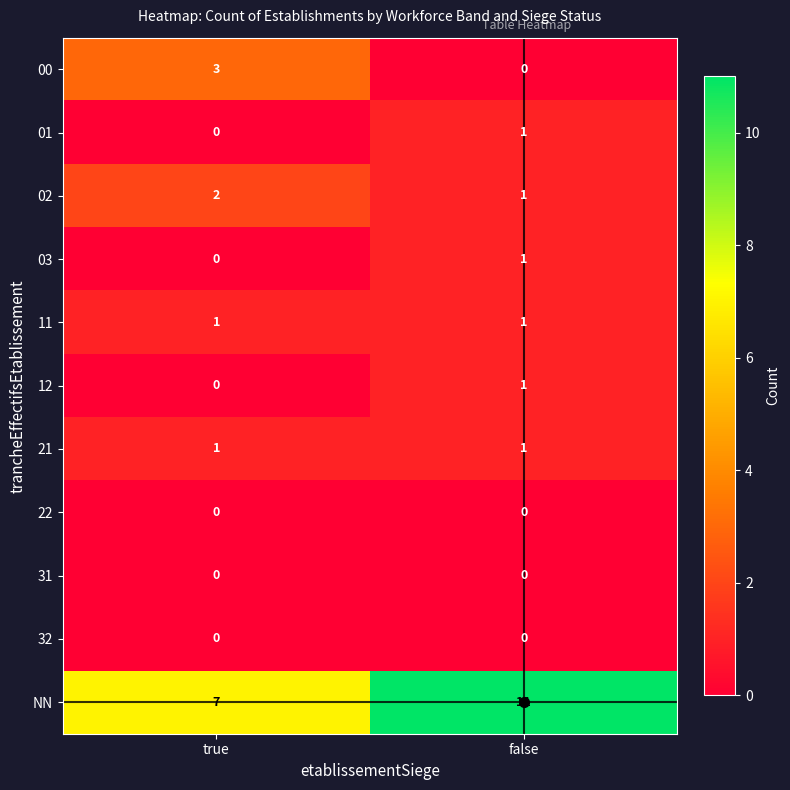

What is the spread (max minus min) of values at true?

7